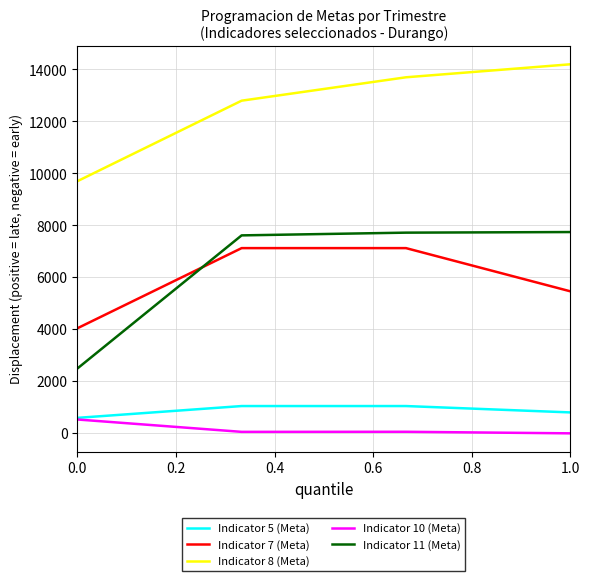

Which series has the widest spread of values?

Indicator 11 (Meta)